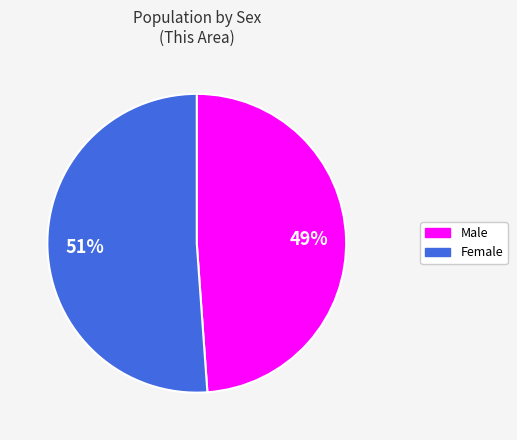

Do Female and Male together represent more than half of the pie?

Yes